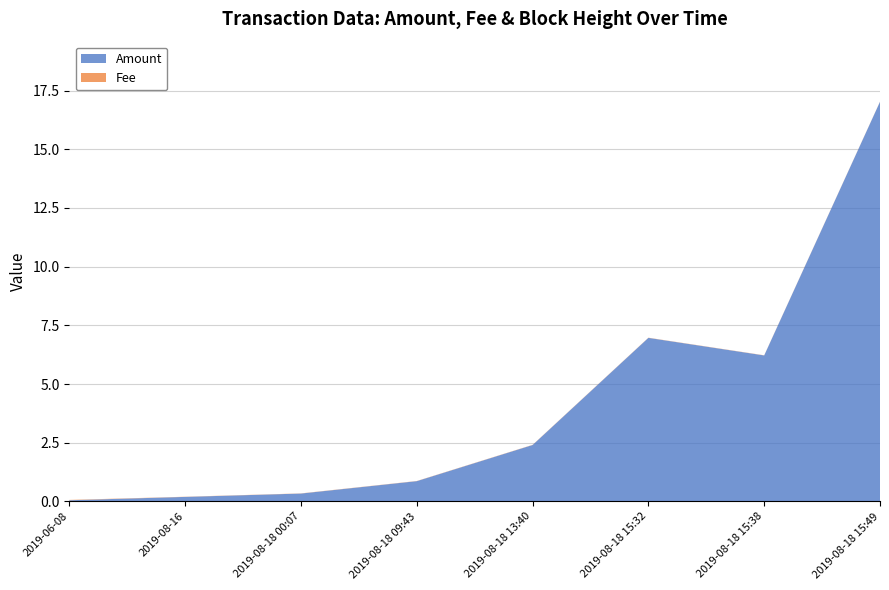

The value of Amount at 2019-08-18 09:43 is 0.9. True or false?

True